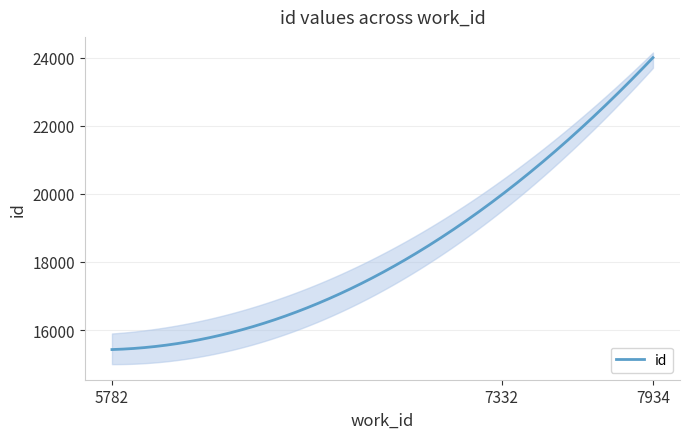

What is the value of the 1st point from the left?

15428